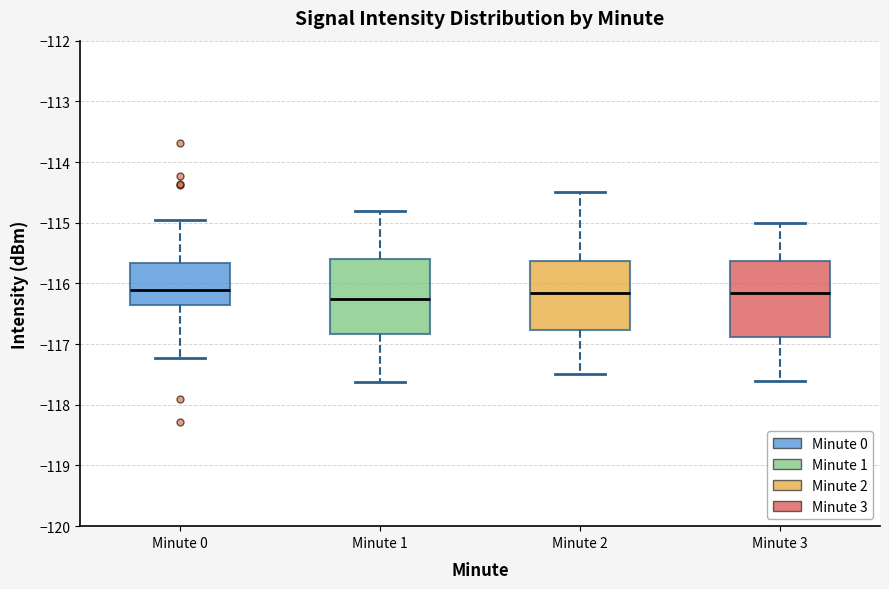

Reading left to right, read every box against the y-axis: the position of its median line, the range the box covers, and the ends of its whiskers. The values are not printed on the chart, so give them approximately, as read against the axis.

Minute 0: median -116.1, box -116.3 to -115.7, whiskers -117.2 to -115.0
Minute 1: median -116.2, box -116.8 to -115.6, whiskers -117.6 to -114.8
Minute 2: median -116.1, box -116.8 to -115.6, whiskers -117.5 to -114.5
Minute 3: median -116.1, box -116.9 to -115.6, whiskers -117.6 to -115.0